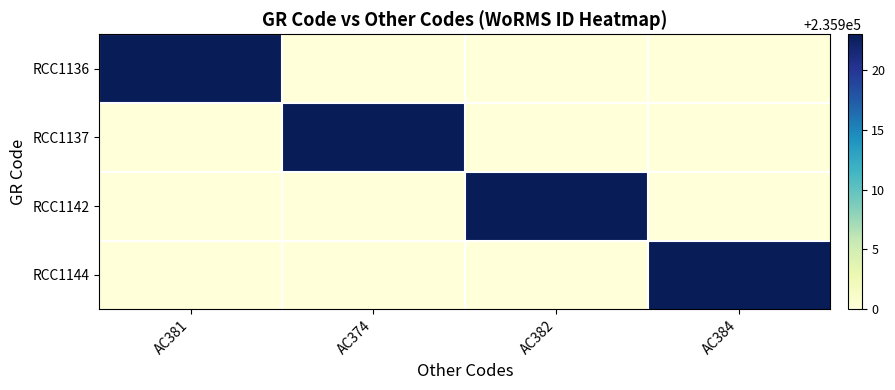

Which series has the widest spread of values?

RCC1136